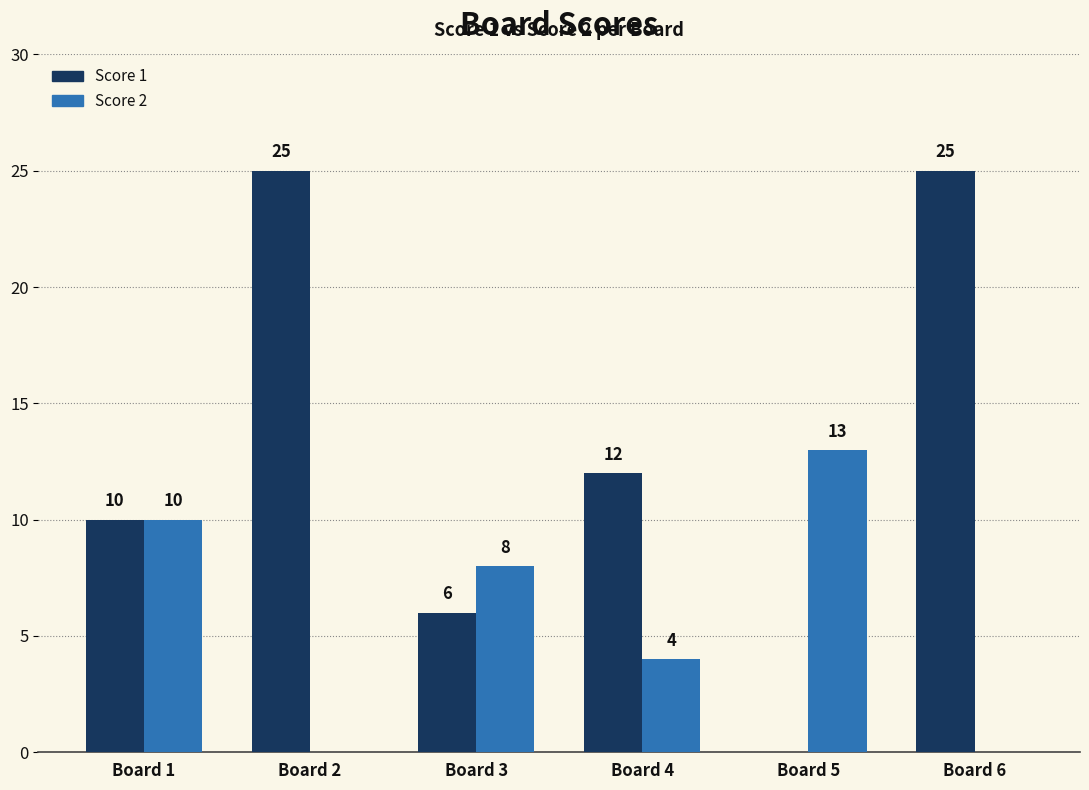

What is the sum of the Score 1 values at Board 5 and Board 1?

10